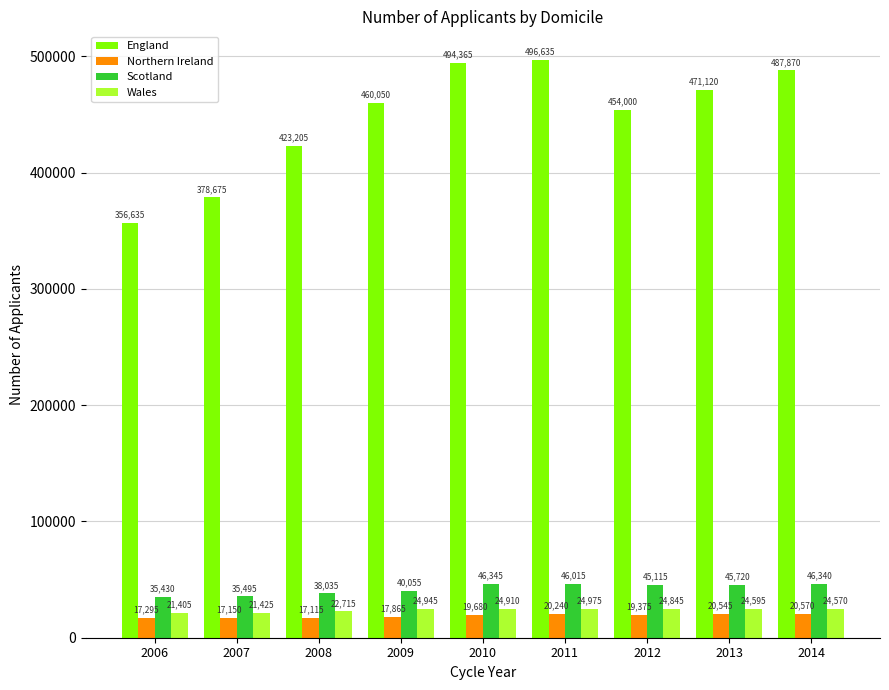

Reading left to right, extract all data points from this chart.

England: 356635	378675	423205	460050	494365	496635	454000	471120	487870
Northern Ireland: 17295	17150	17115	17865	19680	20240	19375	20545	20570
Scotland: 35430	35495	38035	40055	46345	46015	45115	45720	46340
Wales: 21405	21425	22715	24945	24910	24975	24845	24595	24570